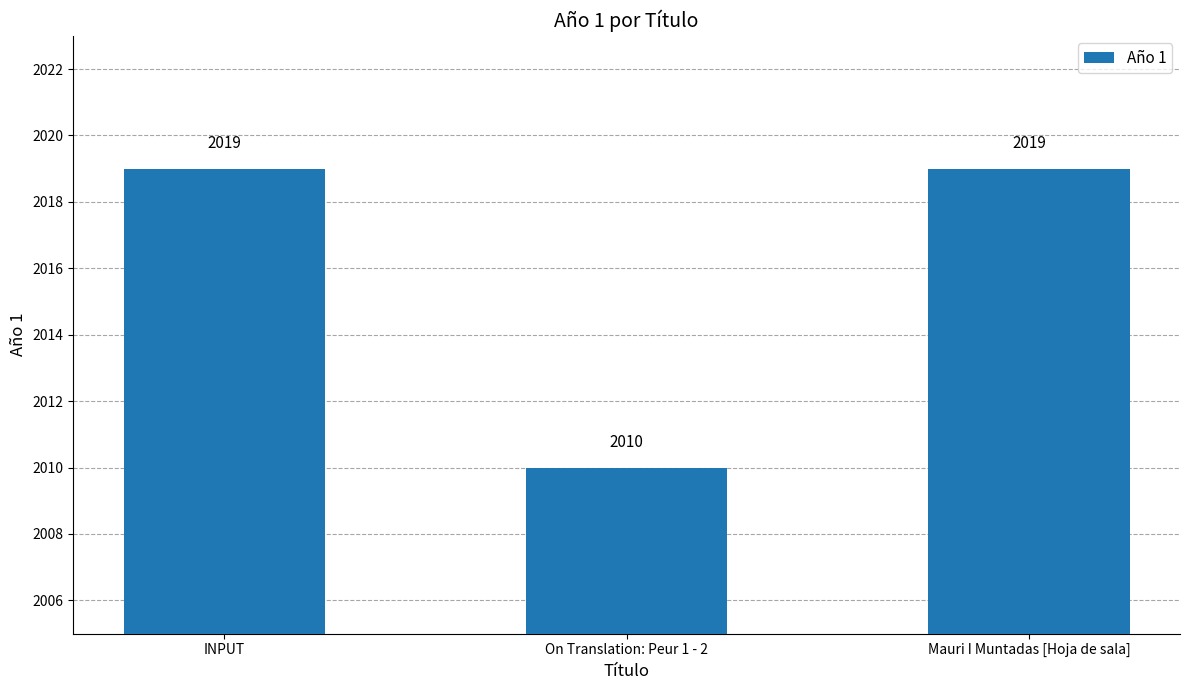

Between Mauri I Muntadas [Hoja de sala] and On Translation: Peur 1 - 2, which is larger?

Mauri I Muntadas [Hoja de sala]